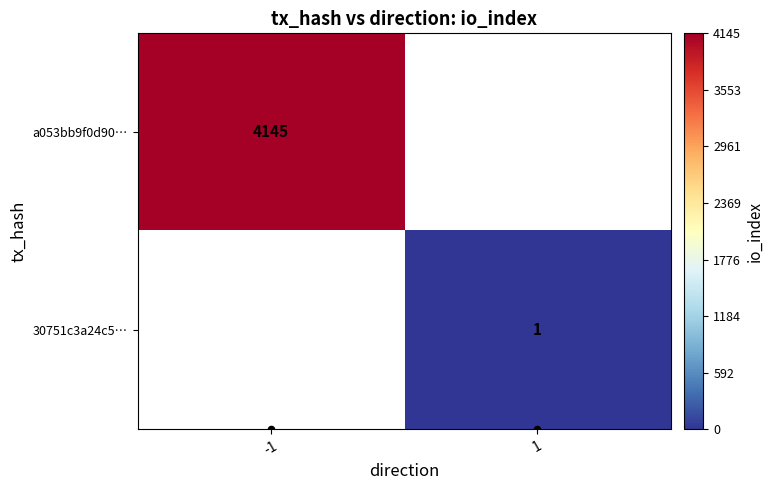

How many values in a053bb9f0d90… are above zero?

1